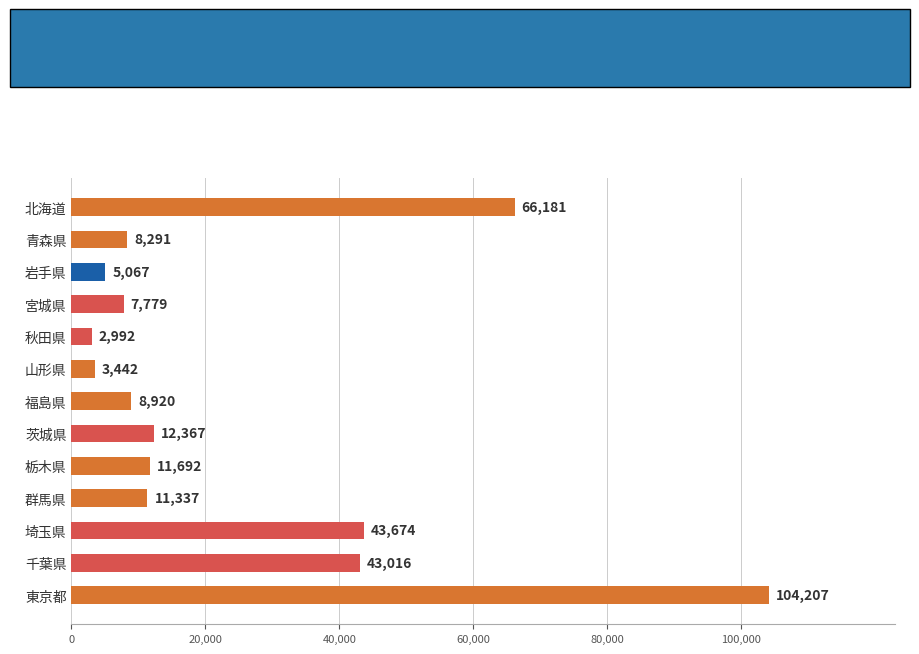

What is the maximum value shown in the chart?

104207